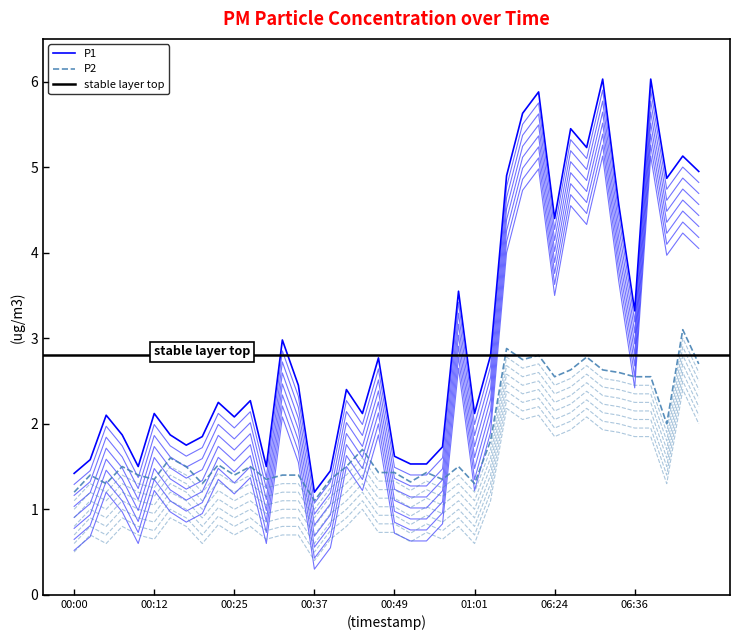

The P2 series shows 1.6 at 00:44. True or false?

False